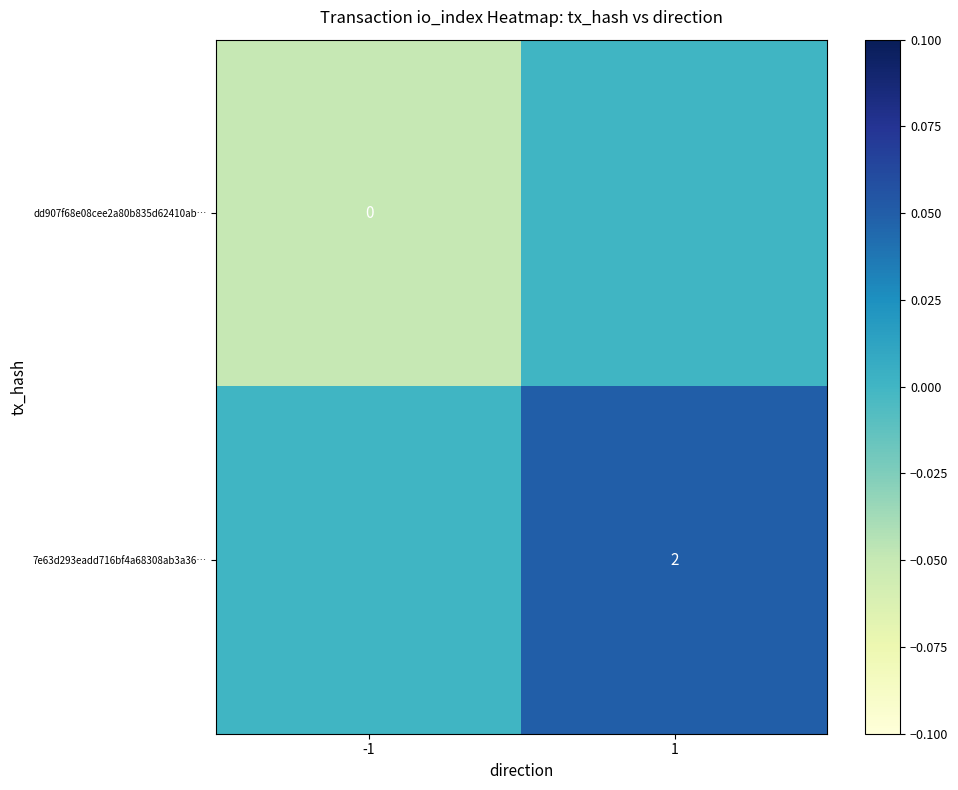

The value of 7e63d293eadd716bf4a68308ab3a36… at 1 is 2. True or false?

True